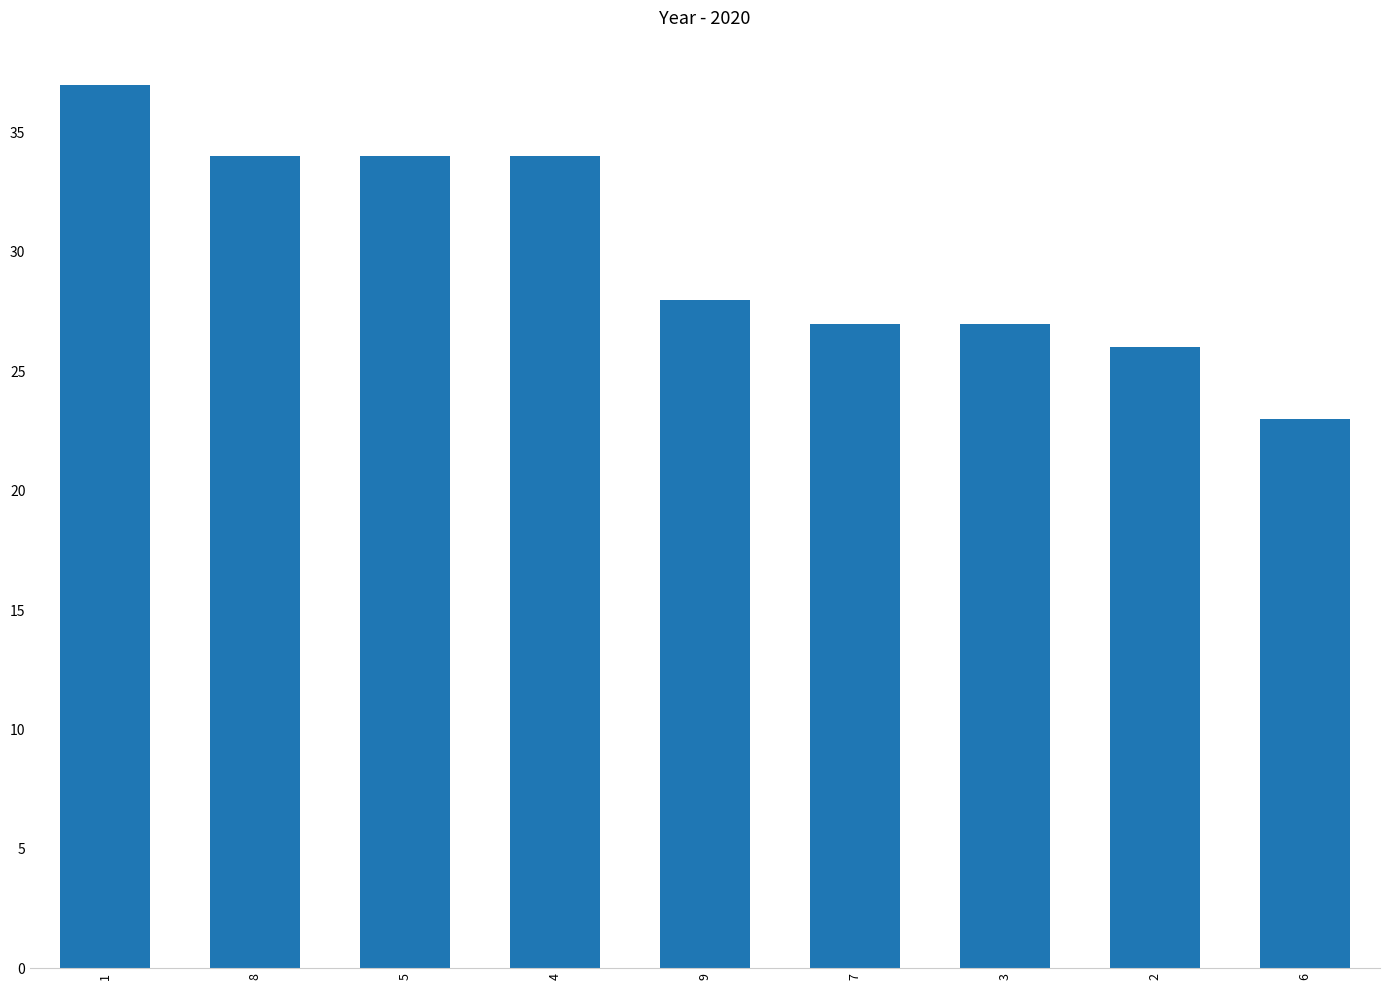

At which category does the chart reach its peak across all series?

1